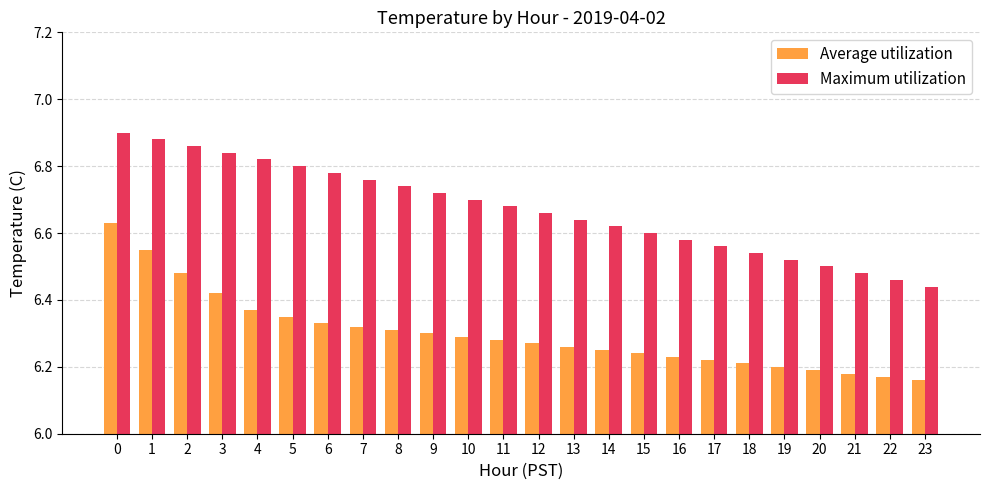

Between 10 and 16, which series saw the biggest shift?

Maximum utilization